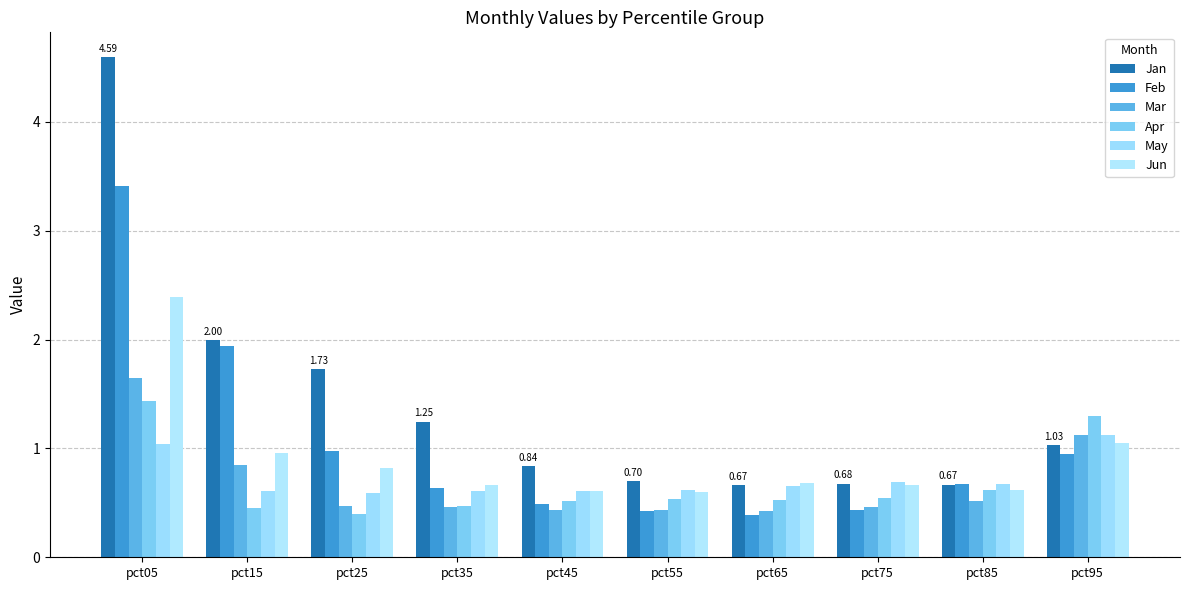

How many bars are there in each group?

6